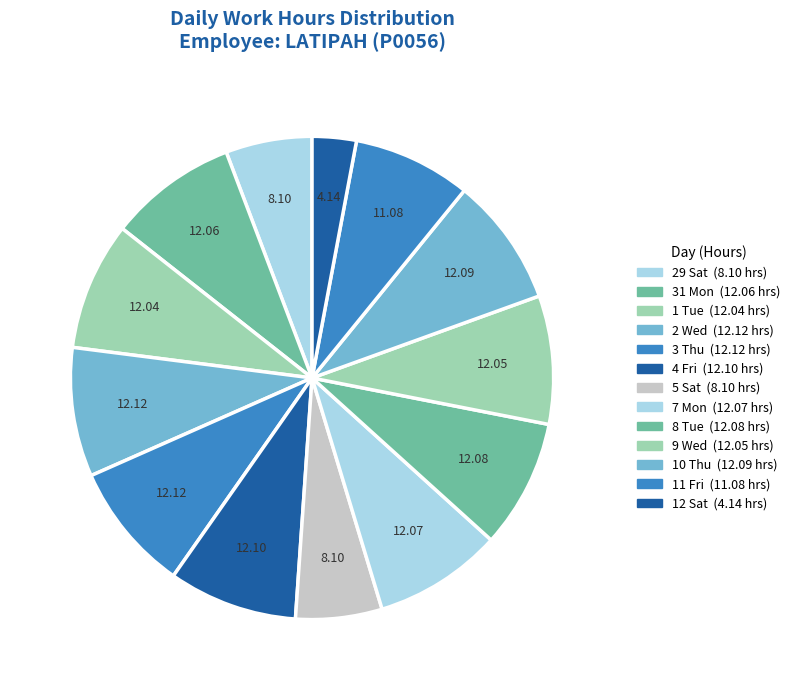

Between 1 Tue and 9 Wed, which is larger?

9 Wed